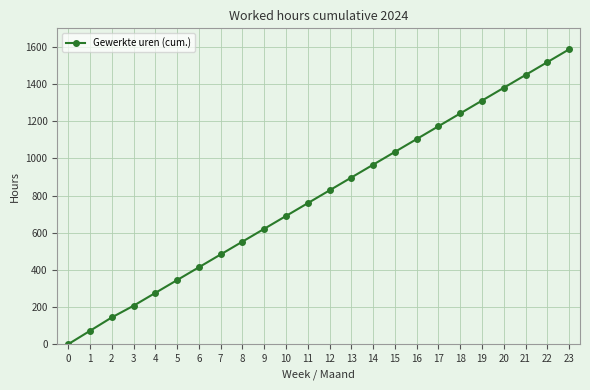

How many data points are less than 828?

12